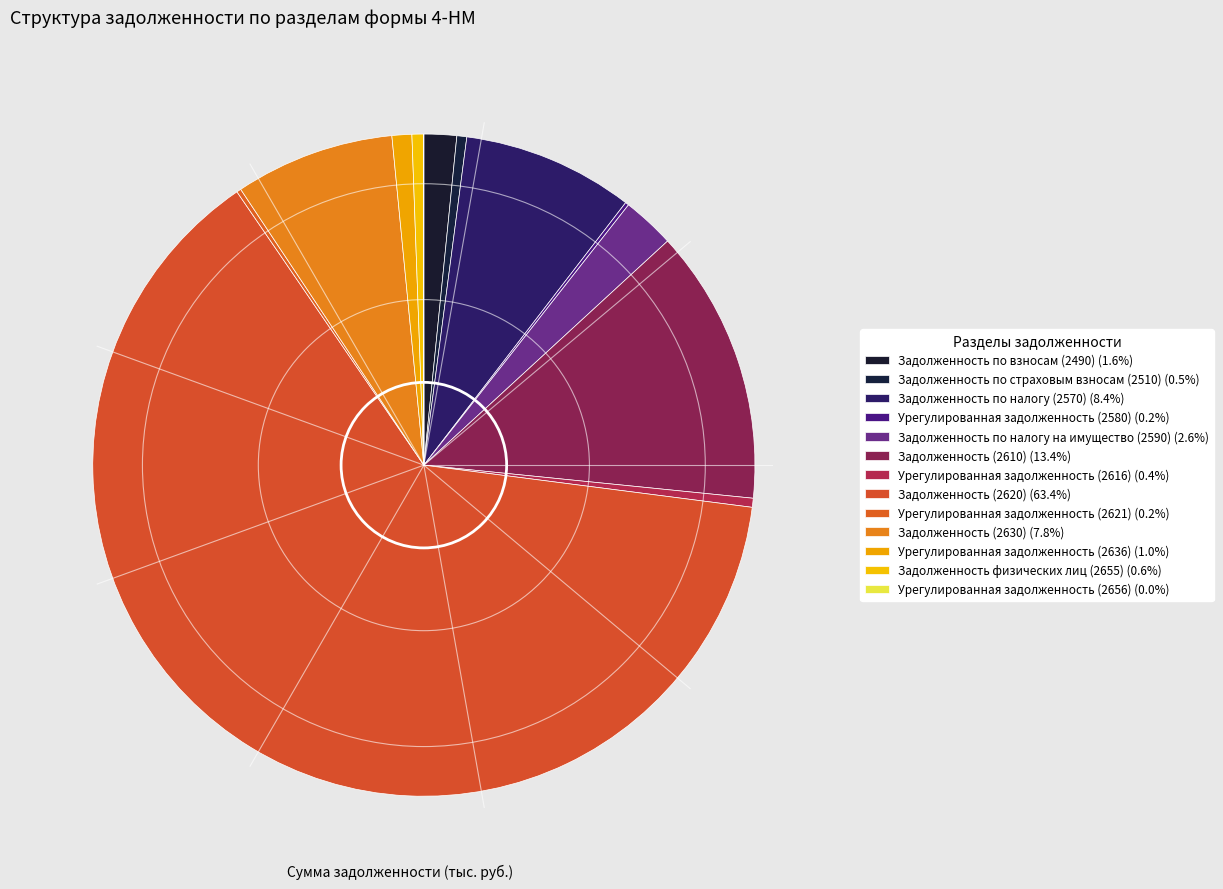

How many slices are in this pie chart?

13